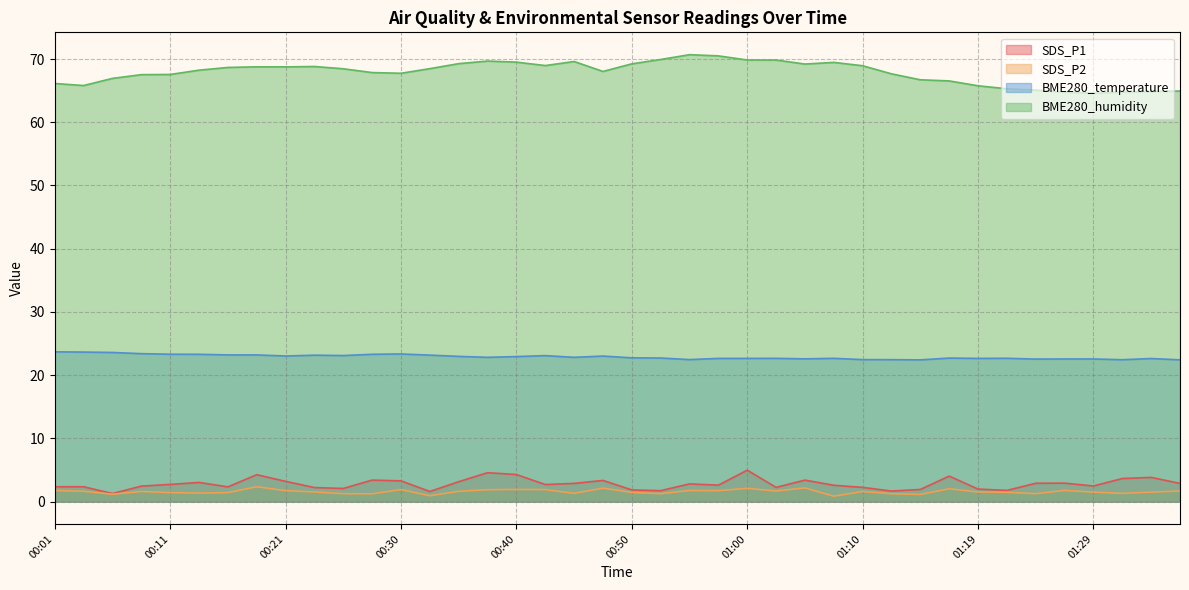

Which series has the largest total across all categories?

BME280_humidity